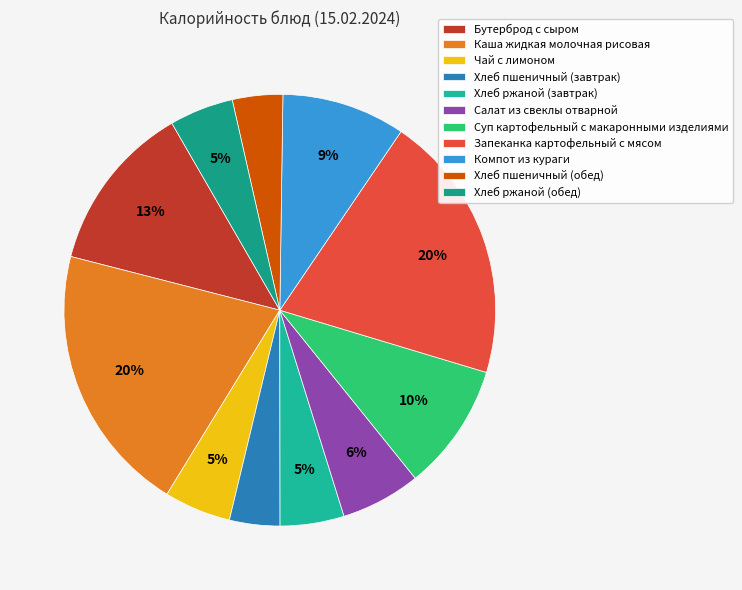

Does Салат из свеклы отварной represent more than half of the total?

No